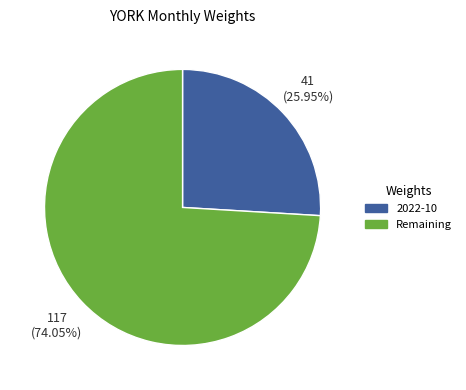

To the nearest percent, what is the difference between the largest and smallest slice percentages?

48%